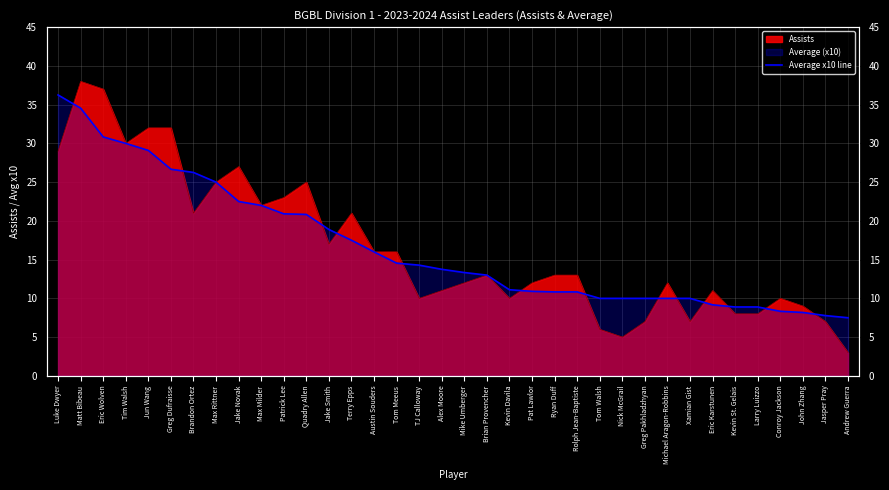

What is the value of the 34th point from the left?

8.2